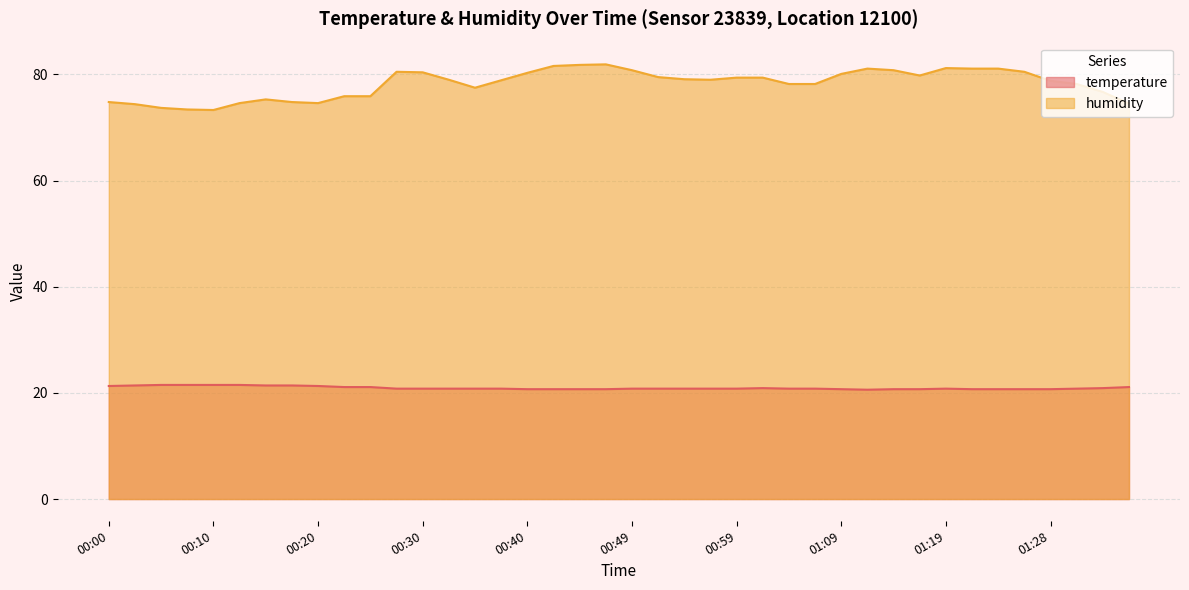

What is the label of the 5th point from the right?

01:26